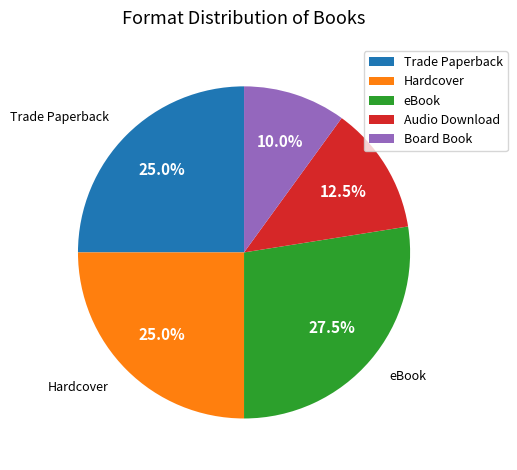

Does Audio Download represent more than half of the total?

No